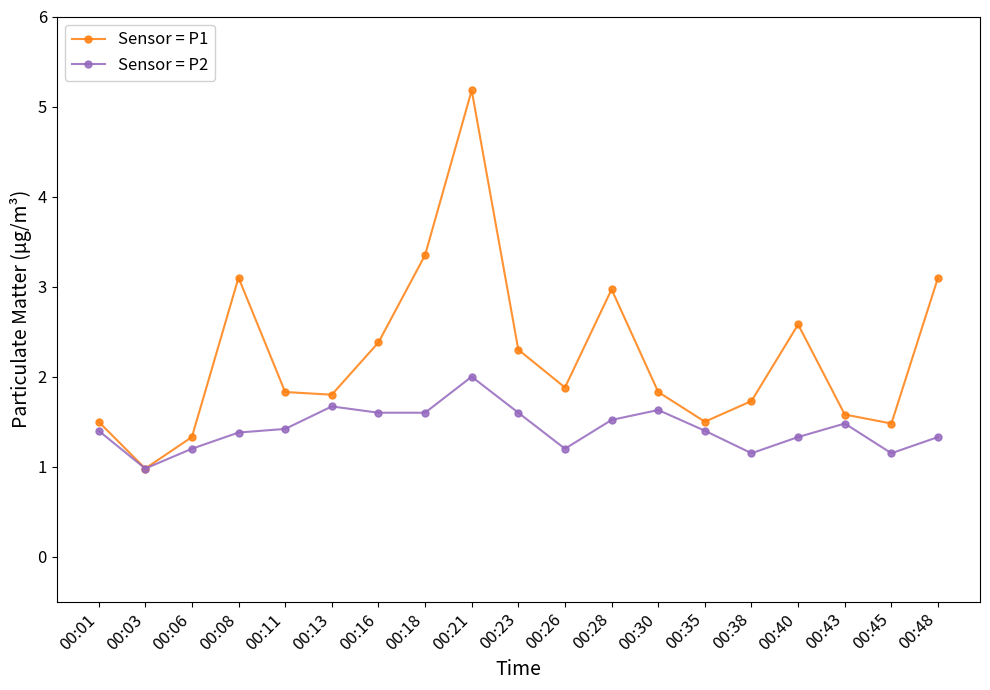

Which series has the widest spread of values?

Sensor = P1